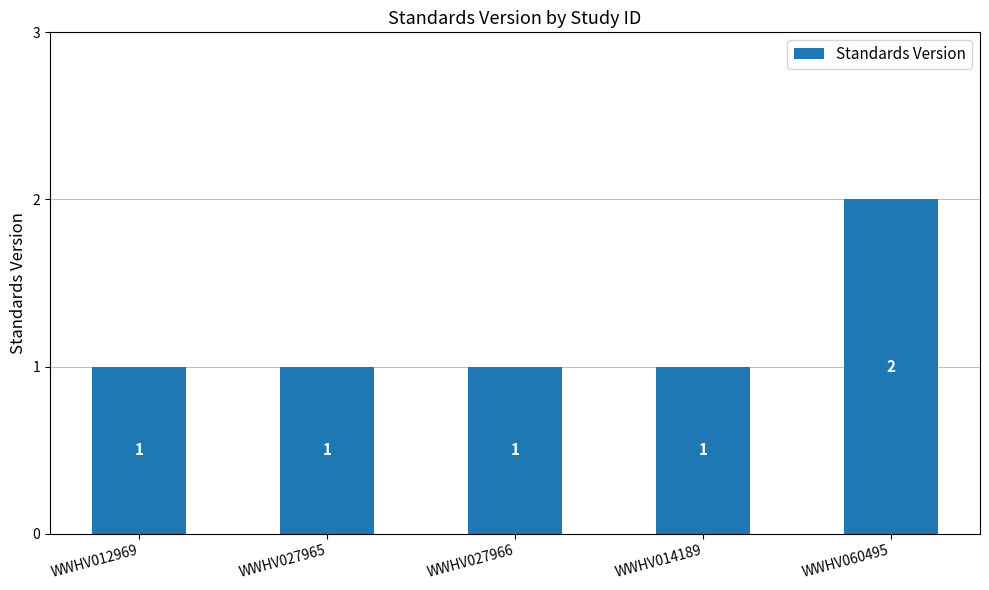

What is the label of the 5th bar from the right?

WWHV012969